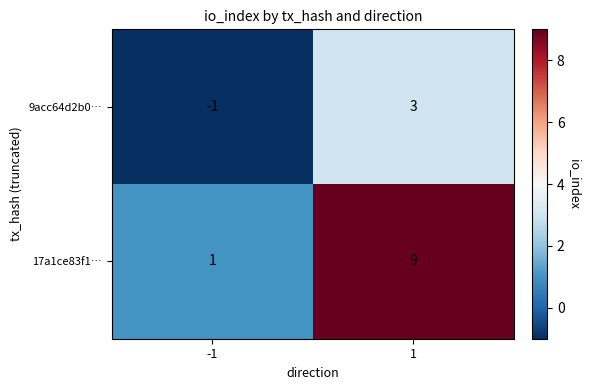

Is the value of 9acc64d2b0… at 1 greater than the value of 17a1ce83f1… at -1?

Yes